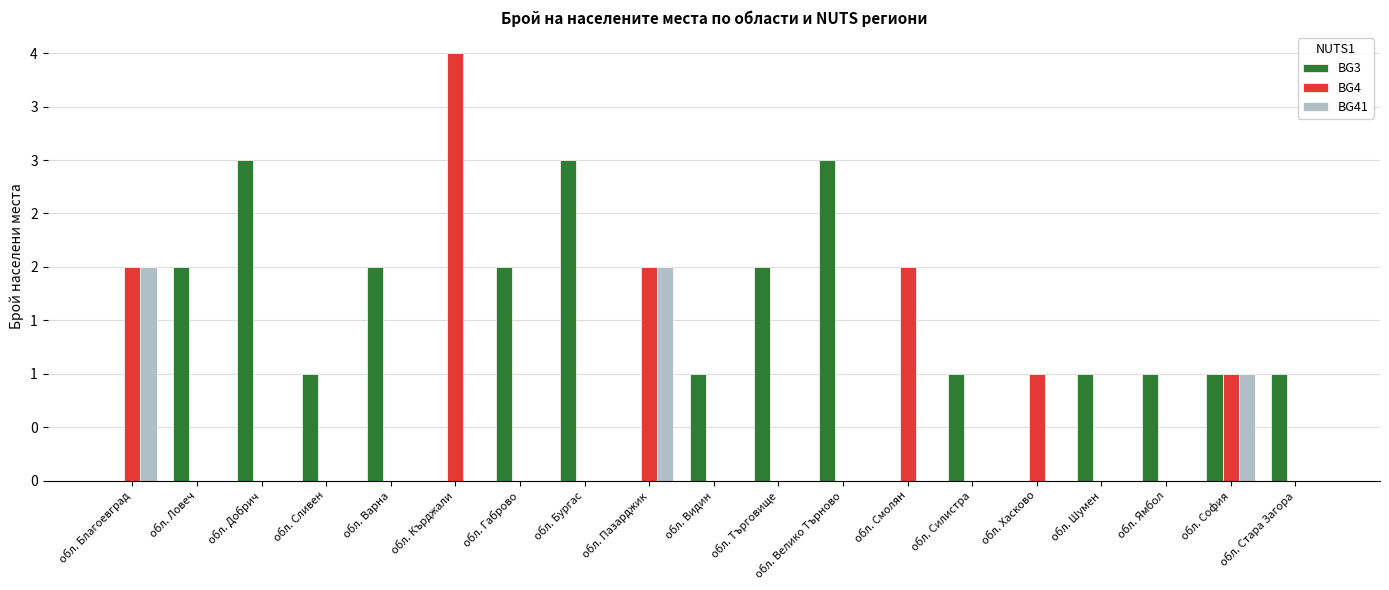

Reading left to right, extract all data points from this chart.

BG3: 0	2	3	1	2	0	2	3	0	1	2	3	0	1	0	1	1	1	1
BG4: 2	0	0	0	0	4	0	0	2	0	0	0	2	0	1	0	0	1	0
BG41: 2	0	0	0	0	0	0	0	2	0	0	0	0	0	0	0	0	1	0